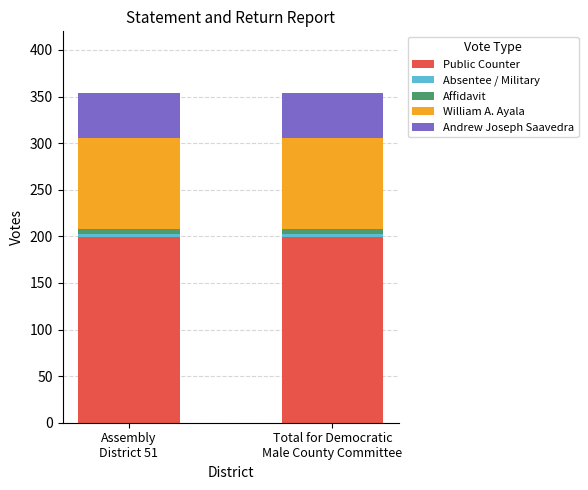

Are the bars horizontal?

No